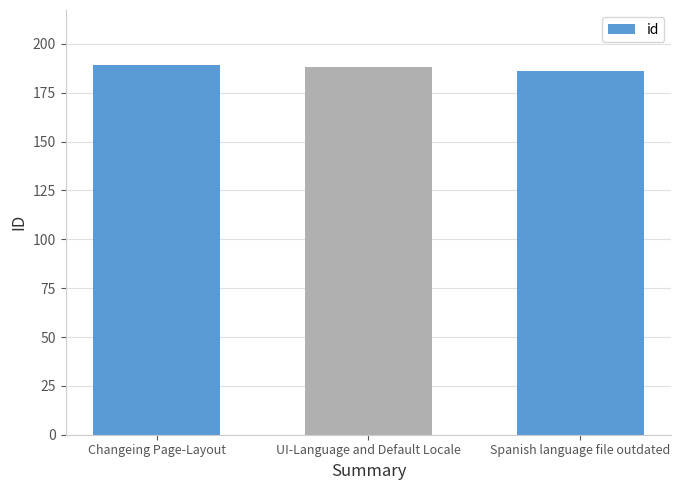

What is the smallest value displayed?

186